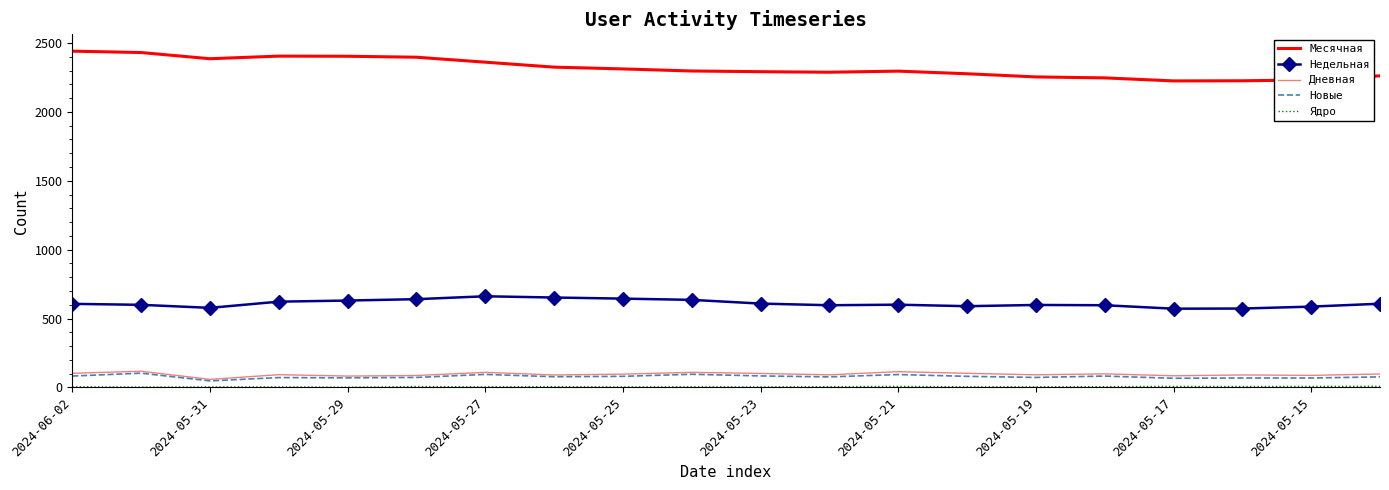

True or false: Дневная and Недельная intersect in this chart.

False